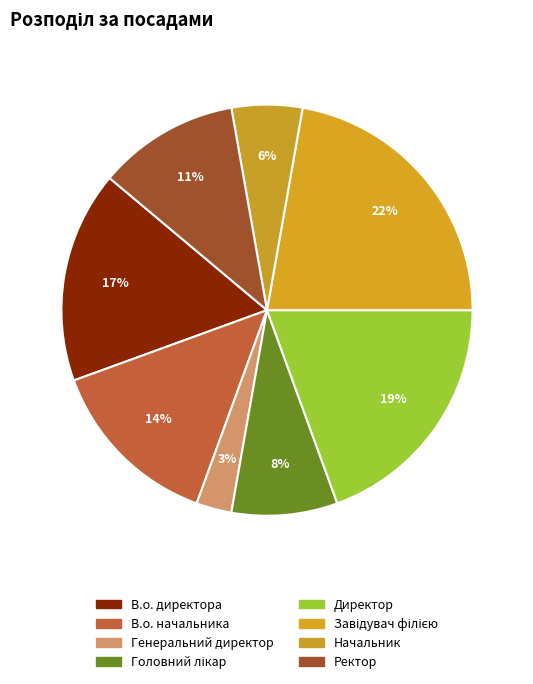

To the nearest percent, what is the combined percentage of В.о. директора and Головний лікар?

25%